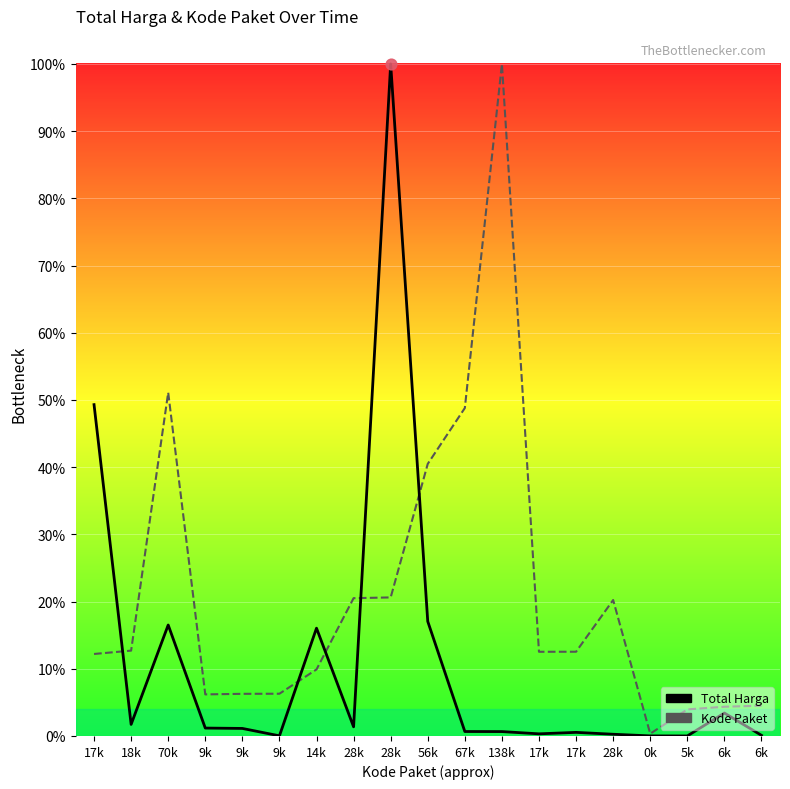

What is the total value across all series at 17k?

0.6